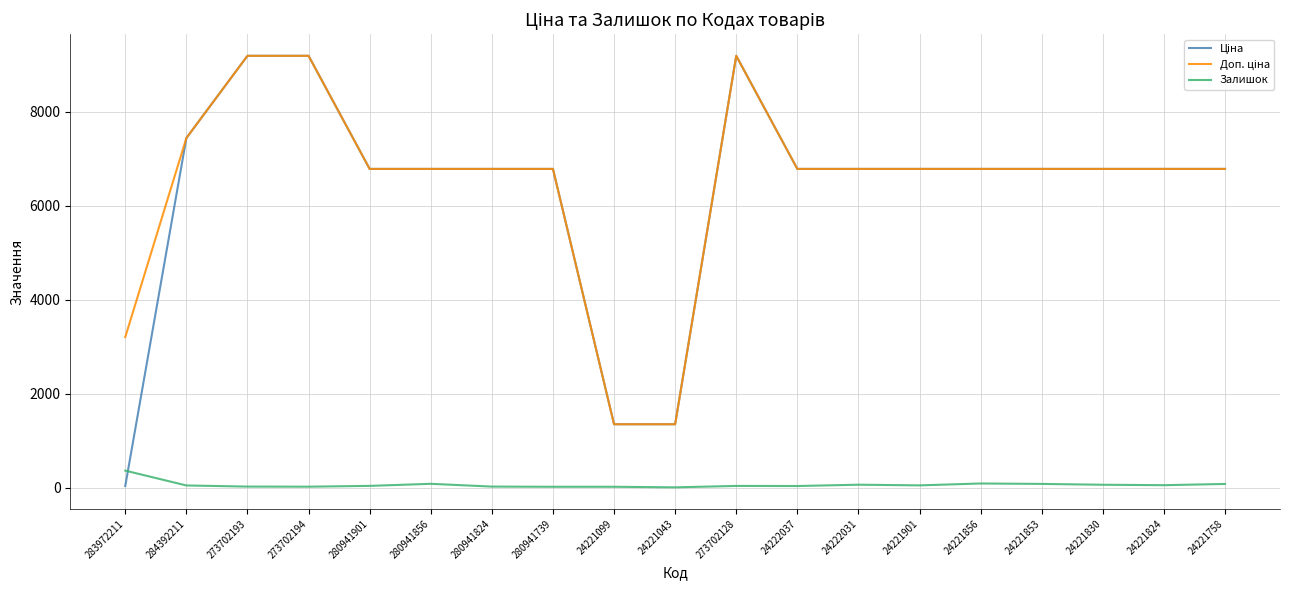

What is the difference between the second highest and second lowest values in the Залишок series?

70.0